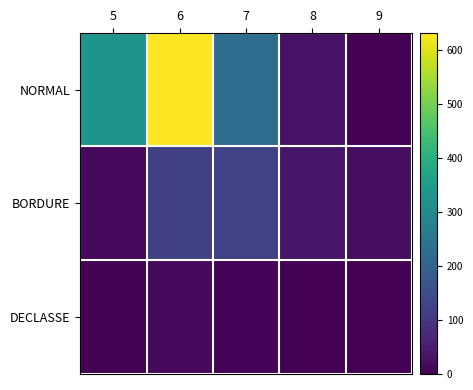

At which category is the sum across all series the highest?

6